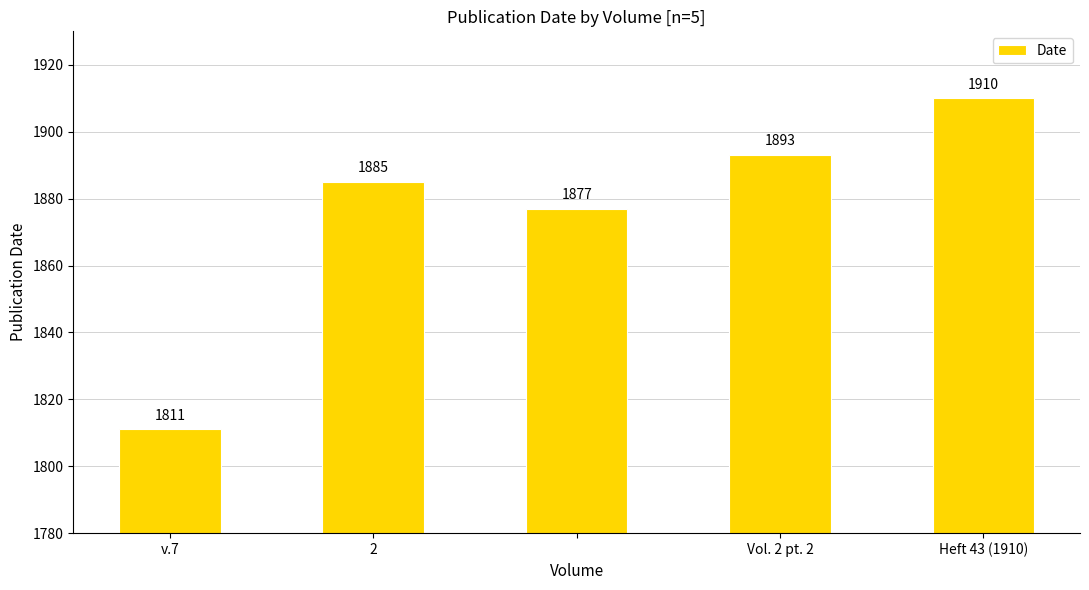

What is the average value?

1875